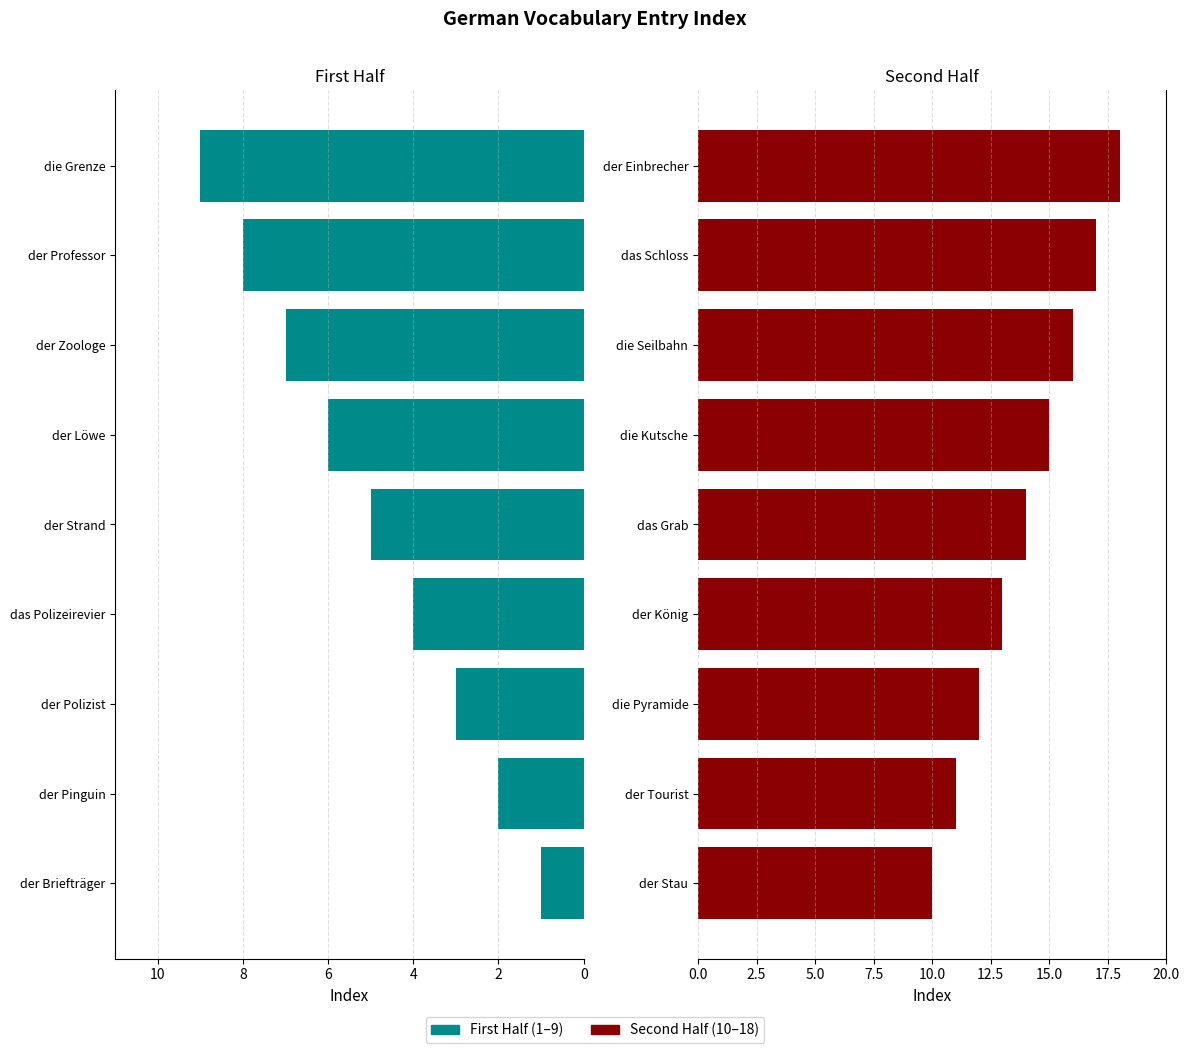

What is the difference between the second highest and minimum values in the Wrong series?

7